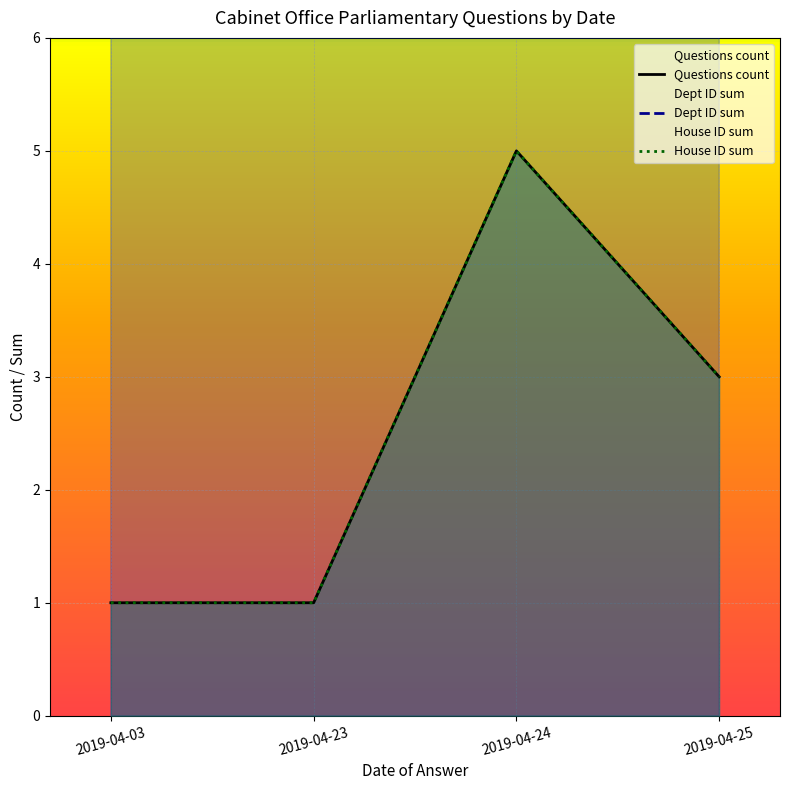

How many distinct data groups are displayed?

3